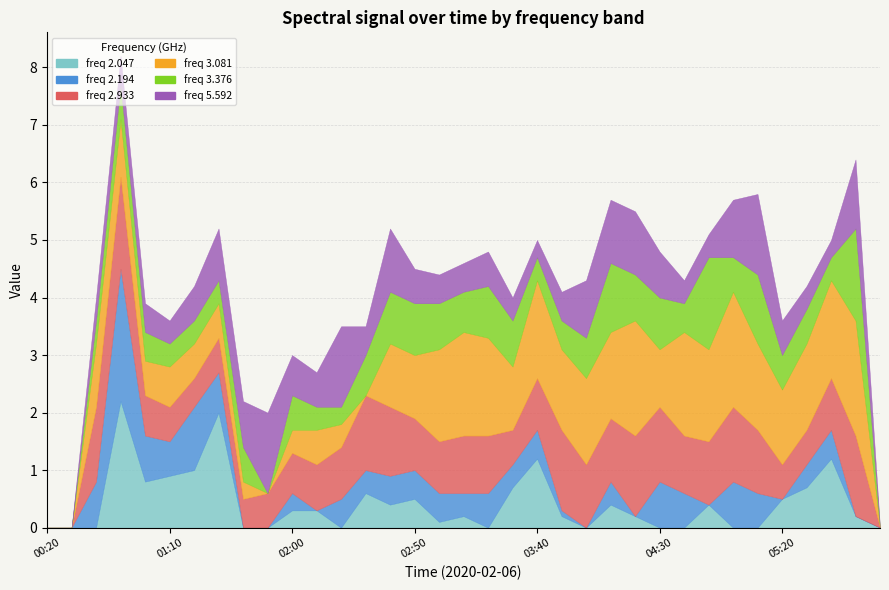

What is the label of the 2nd point from the left?

2.194